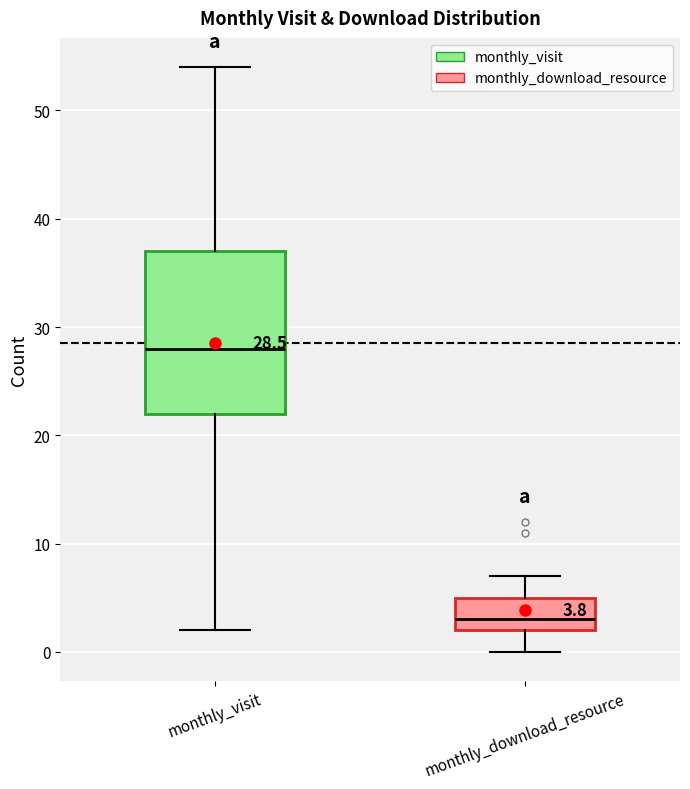

Comparing the boxes themselves (not the whiskers), which one is the tallest?

monthly_visit